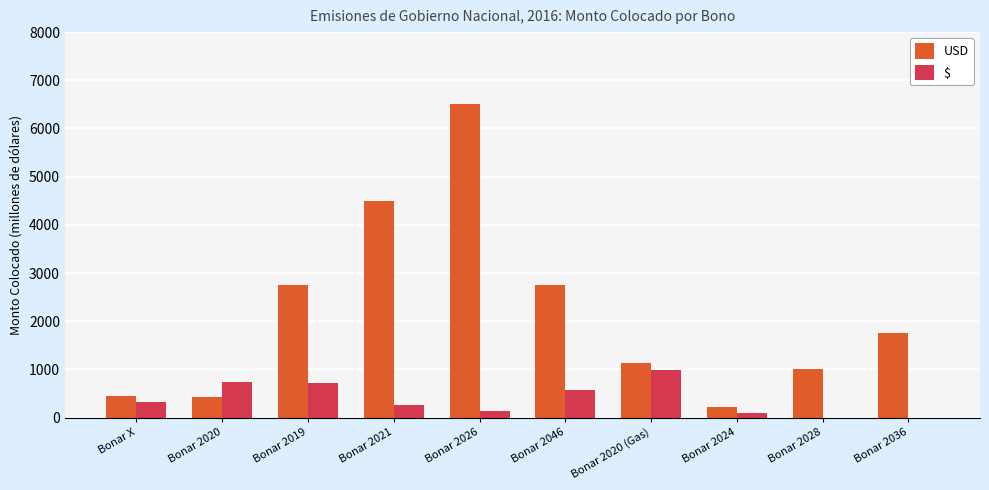

How many values in the $ series exceed 317?

5